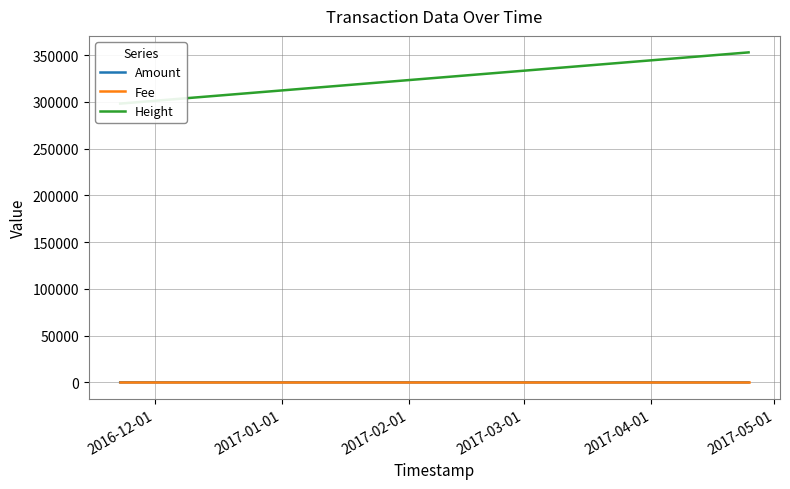

The Height series shows 502468.2 at 2017-02-01. True or false?

False